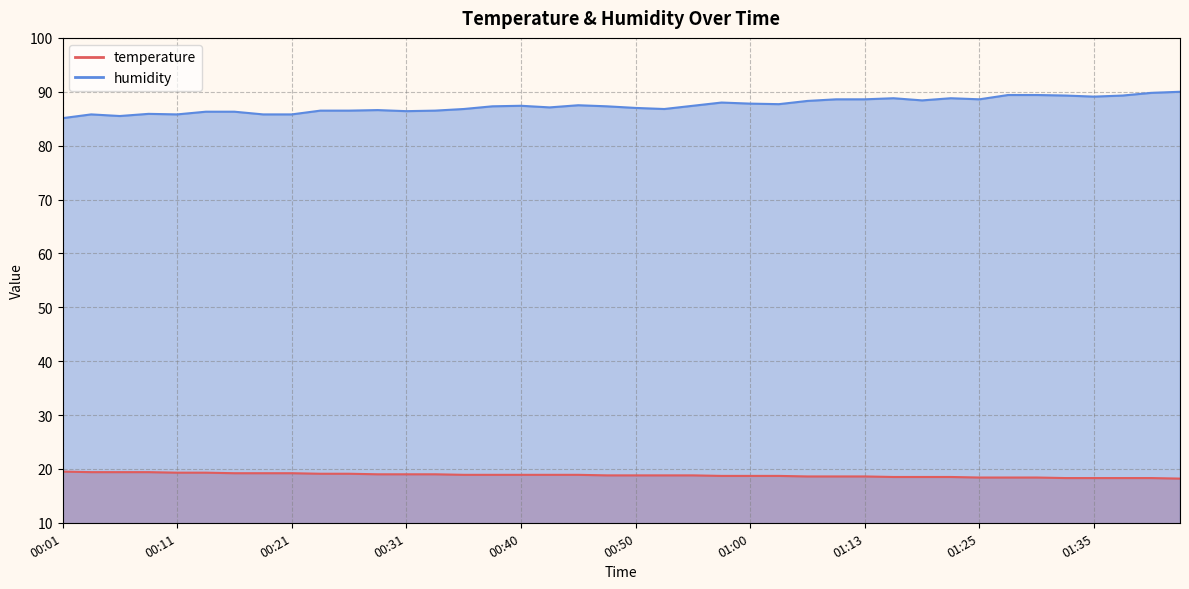

What is the value of the humidity point at the 2nd from the left?

85.8